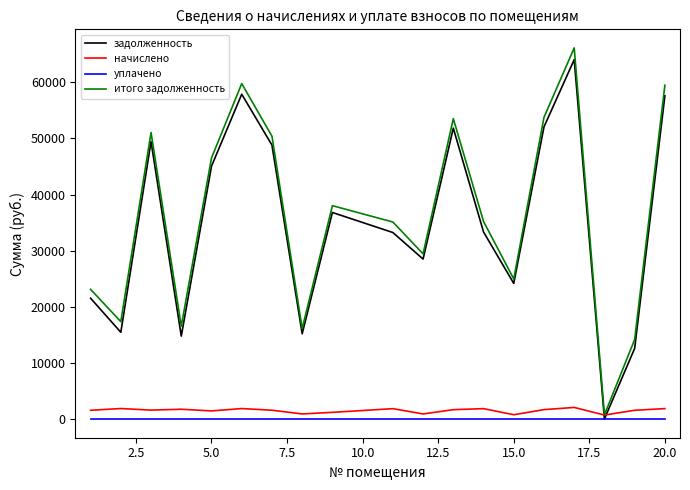

Which series has the widest spread of values?

итого задолженность